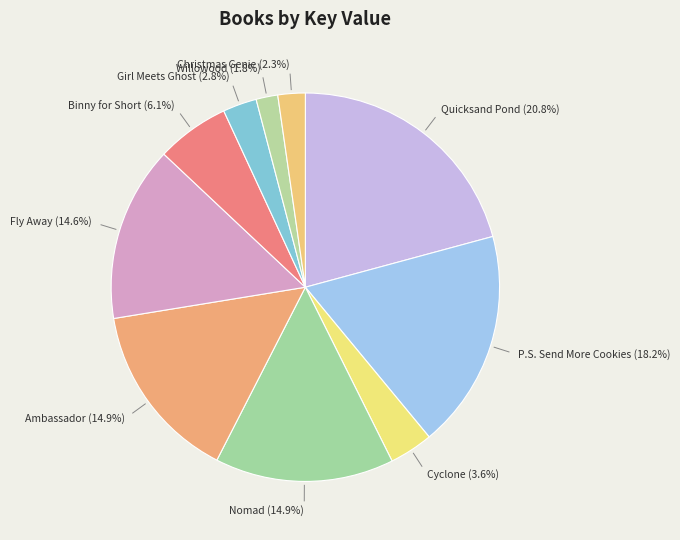

How many slices are in this pie chart?

10